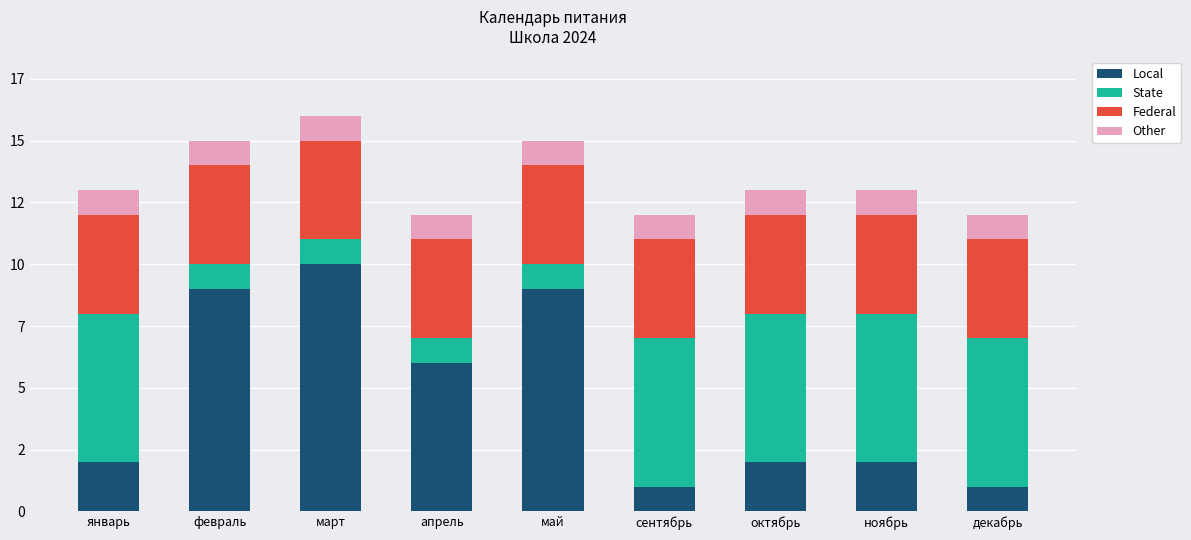

What is the sum of all State values?

34